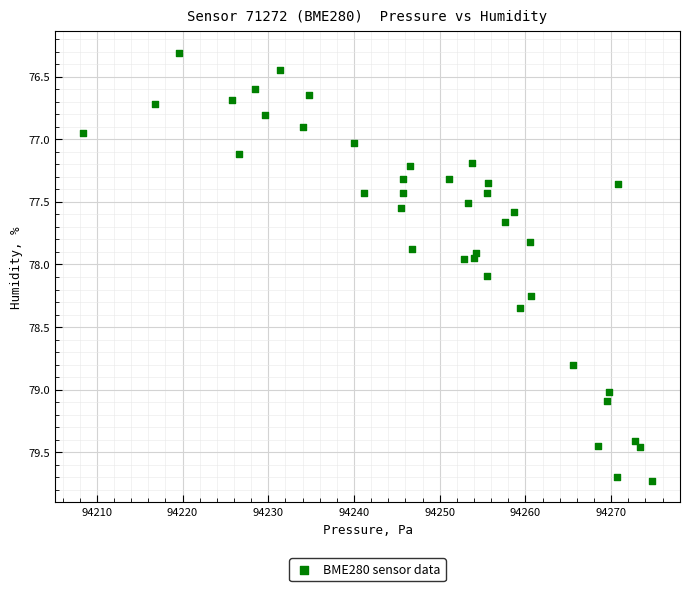

What is the range of Y values (max minus min)?

3.4